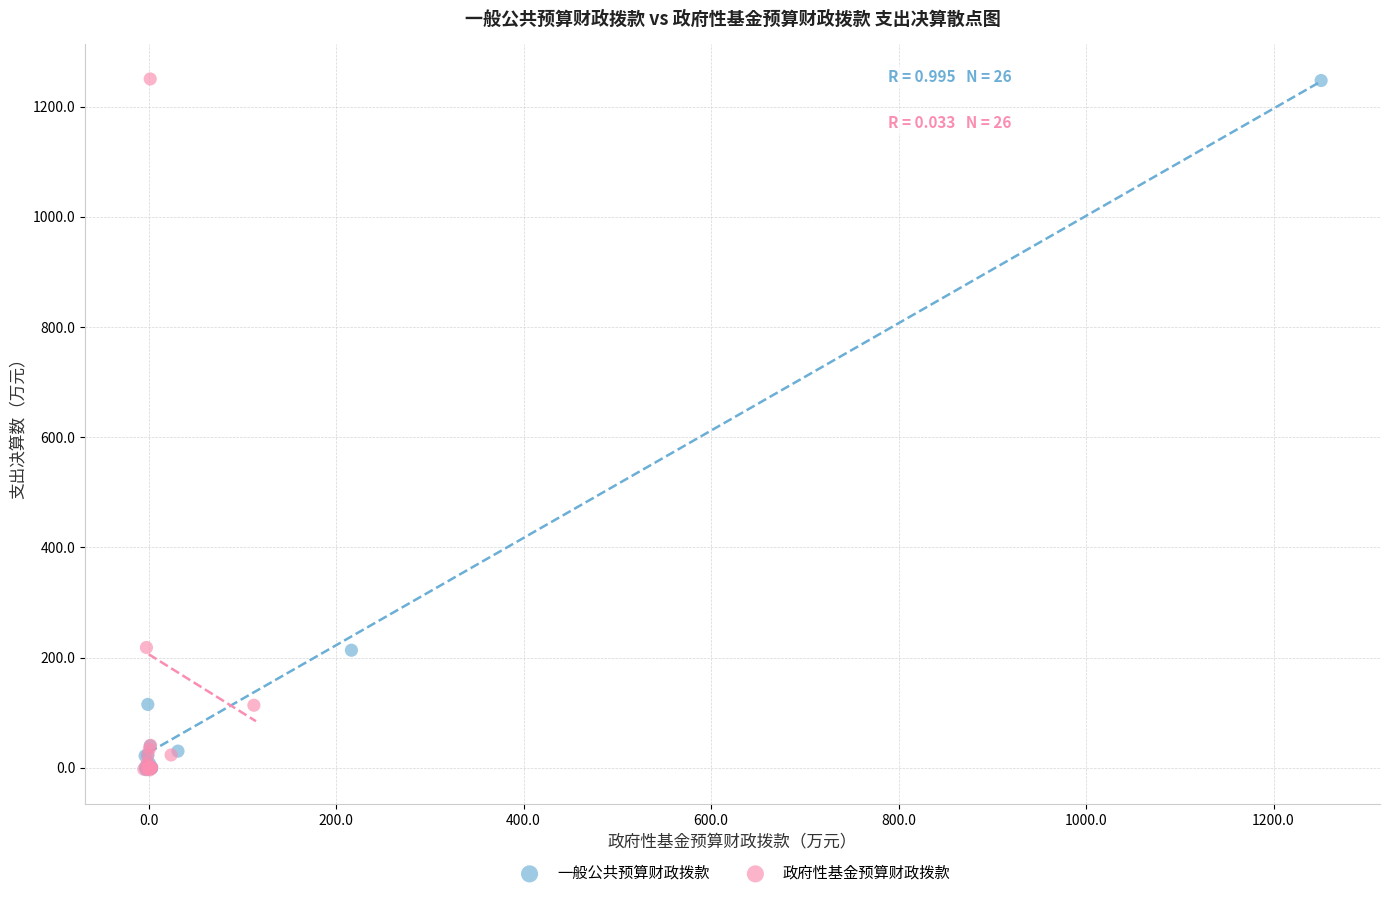

Which series has the widest spread of Y values?

政府性基金预算财政拨款